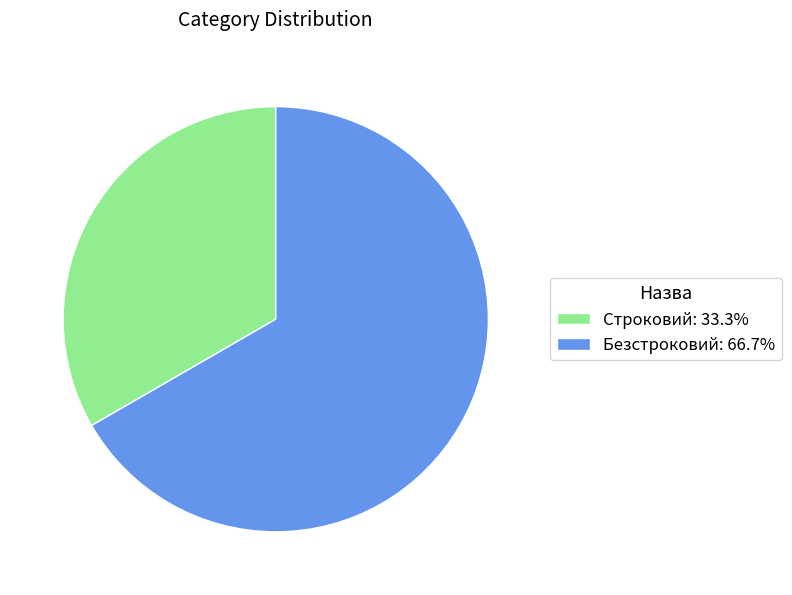

Does Безстроковий: 66.7% account for over 50% of the chart?

Yes